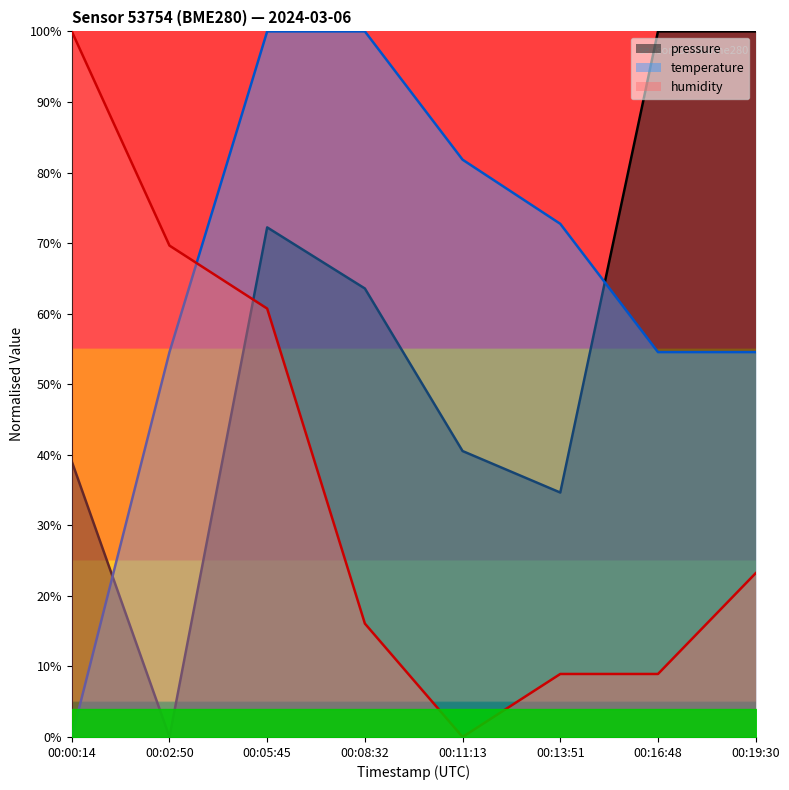

Rank the series by their average value, from highest to lowest.

temperature, pressure, humidity